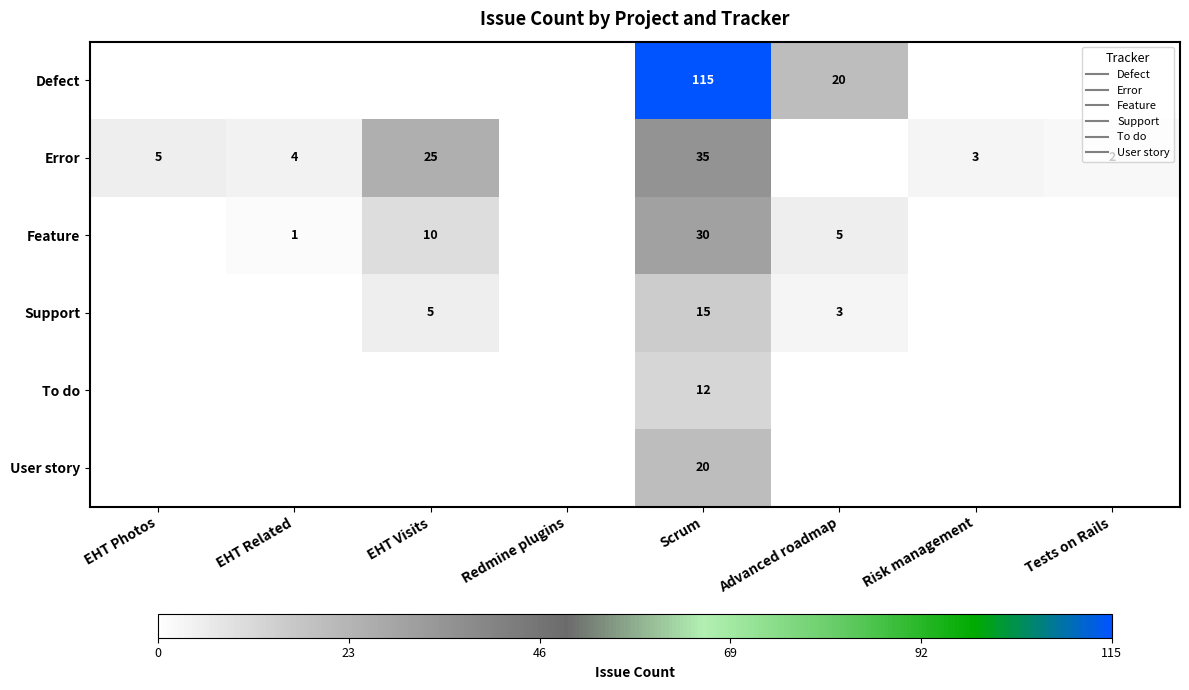

Rank the series at EHT Photos from lowest to highest value.

Defect, Feature, Support, To do, User story, Error